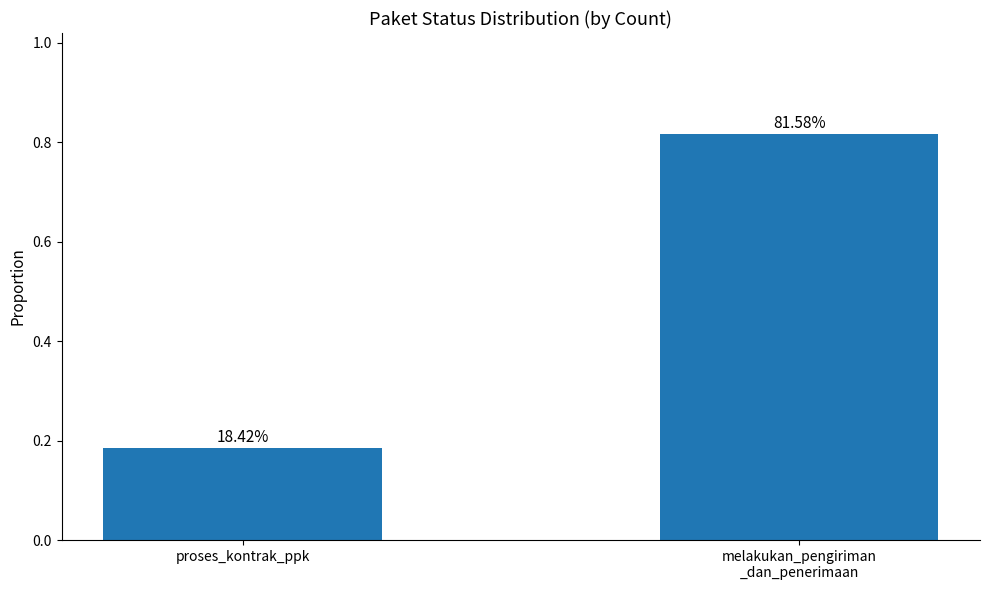

List the labels in order of value, largest first.

melakukan_pengiriman
_dan_penerimaan, proses_kontrak_ppk